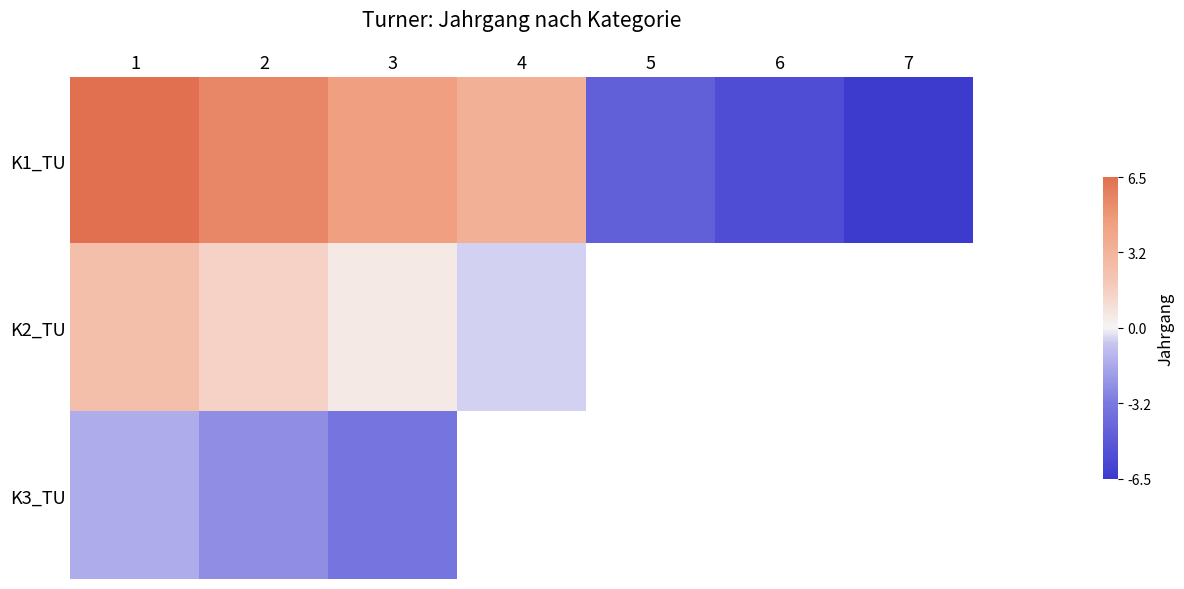

What is the maximum value for K3_TU?

-1.5